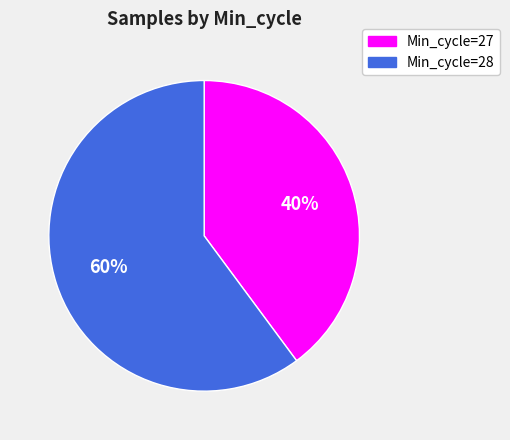

To the nearest percent, what is the average slice percentage?

50%